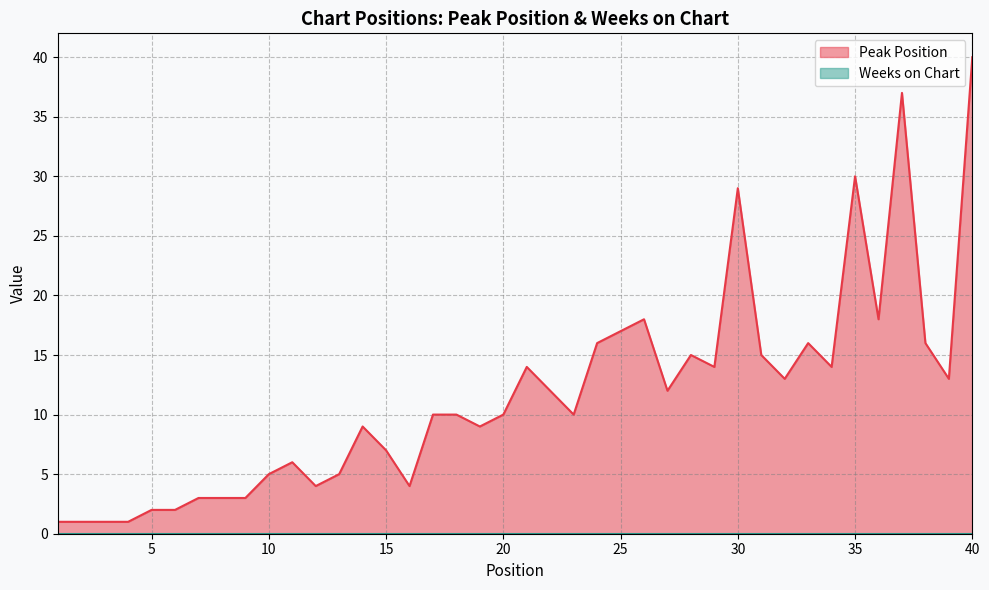

Which has a higher value, 36 or 12?

36